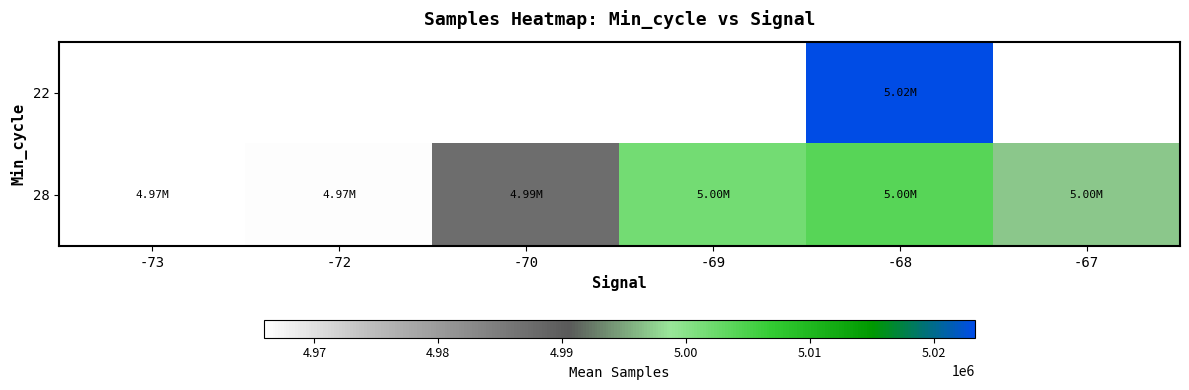

List the series in order of their overall mean, lowest first.

22, 28